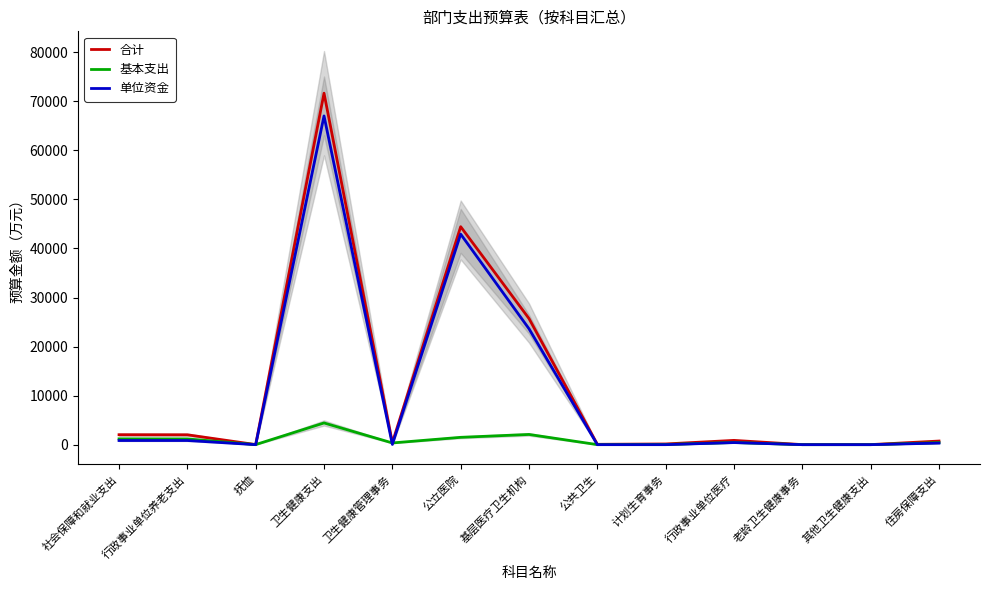

Where does the 合计 series first go above 737?

社会保障和就业支出